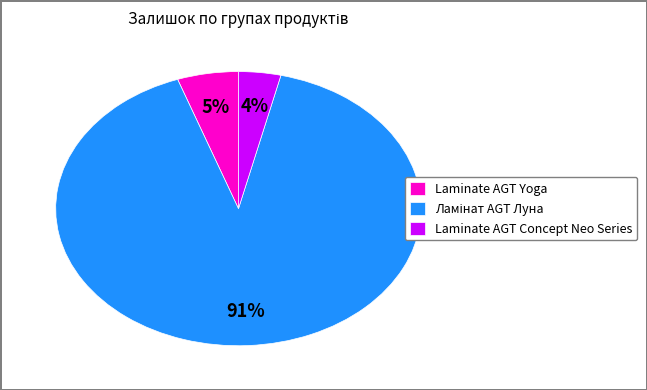

To the nearest percent, what is the difference between the largest and smallest slice percentages?

87%